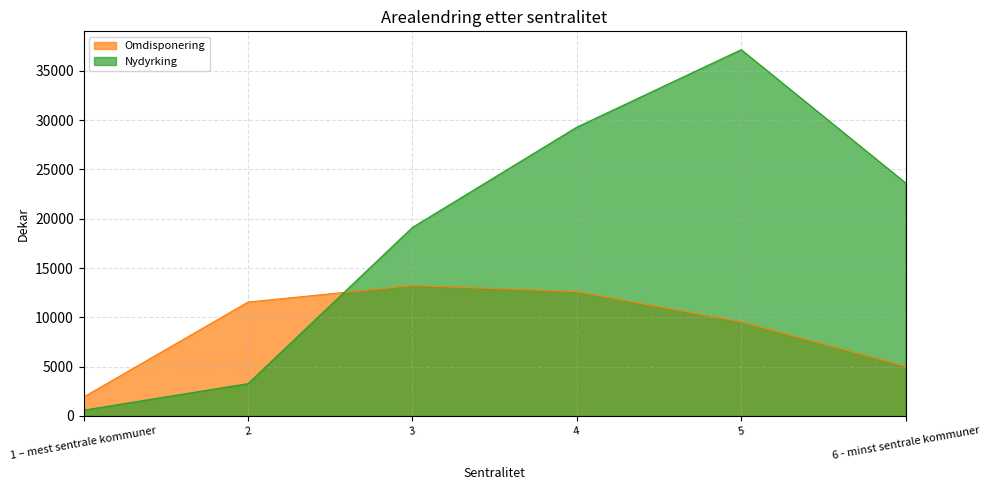

Rank the categories by Omdisponering value from highest to lowest.

3, 4, 2, 5, 6 - minst sentrale kommuner, 1 – mest sentrale kommuner